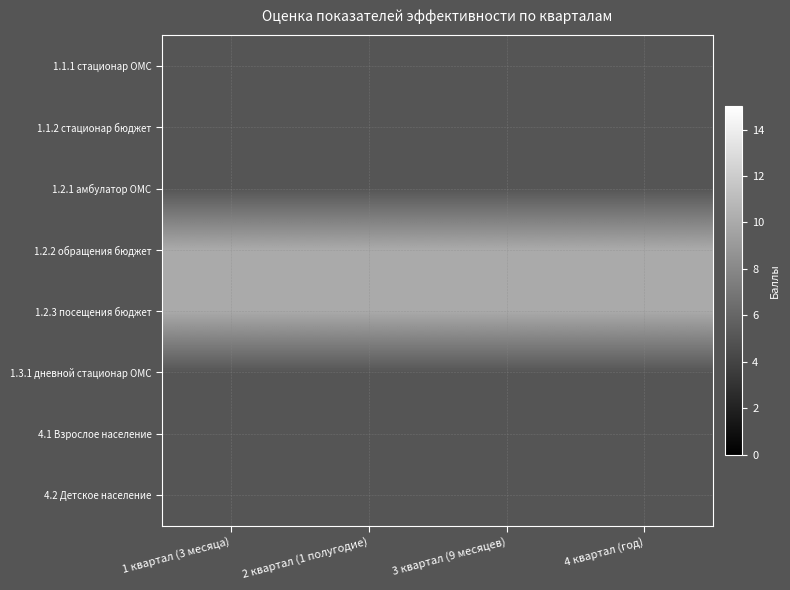

How many series are shown in this chart?

8